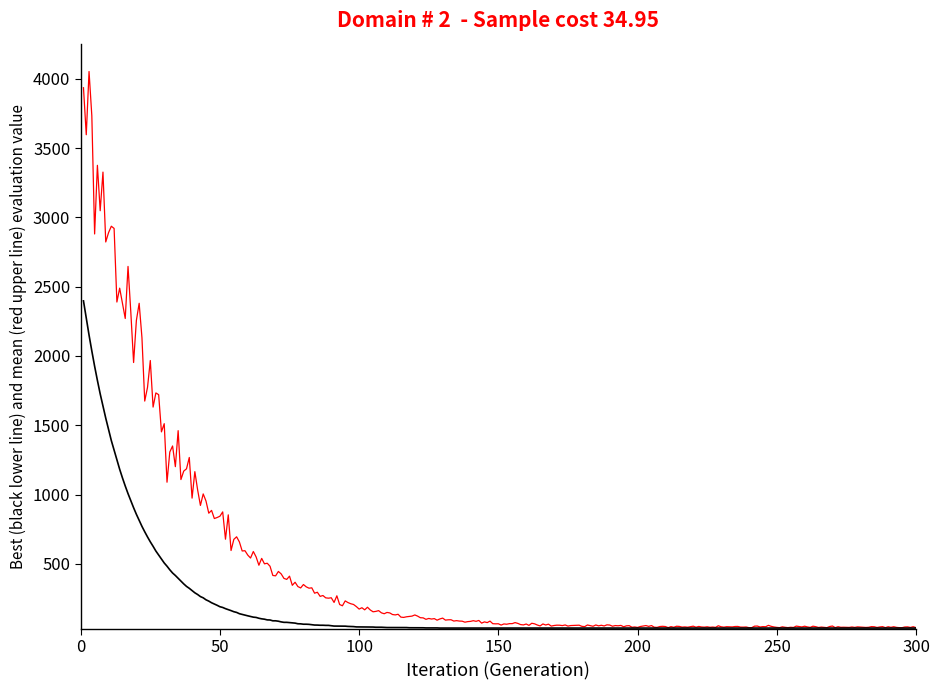

What is the maximum value shown in the chart?

4052.2